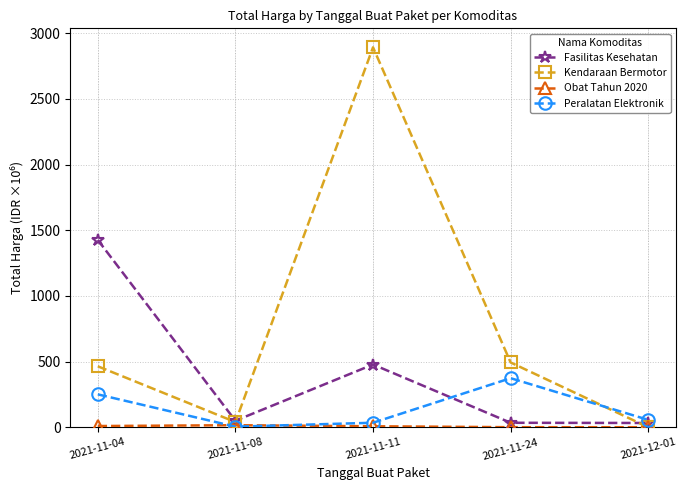

What is the difference between the maximum and minimum values in the Kendaraan Bermotor series?

2892.1